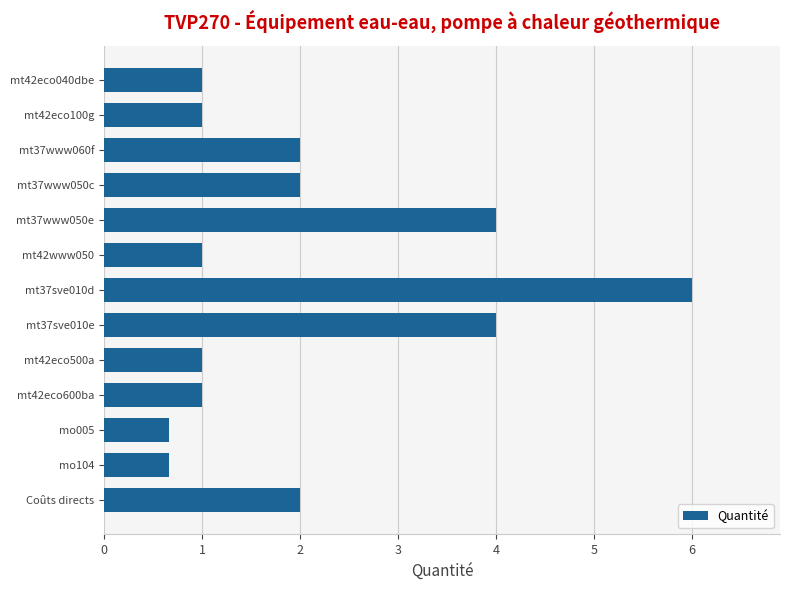

Which label corresponds to the largest value in the chart?

mt37sve010d